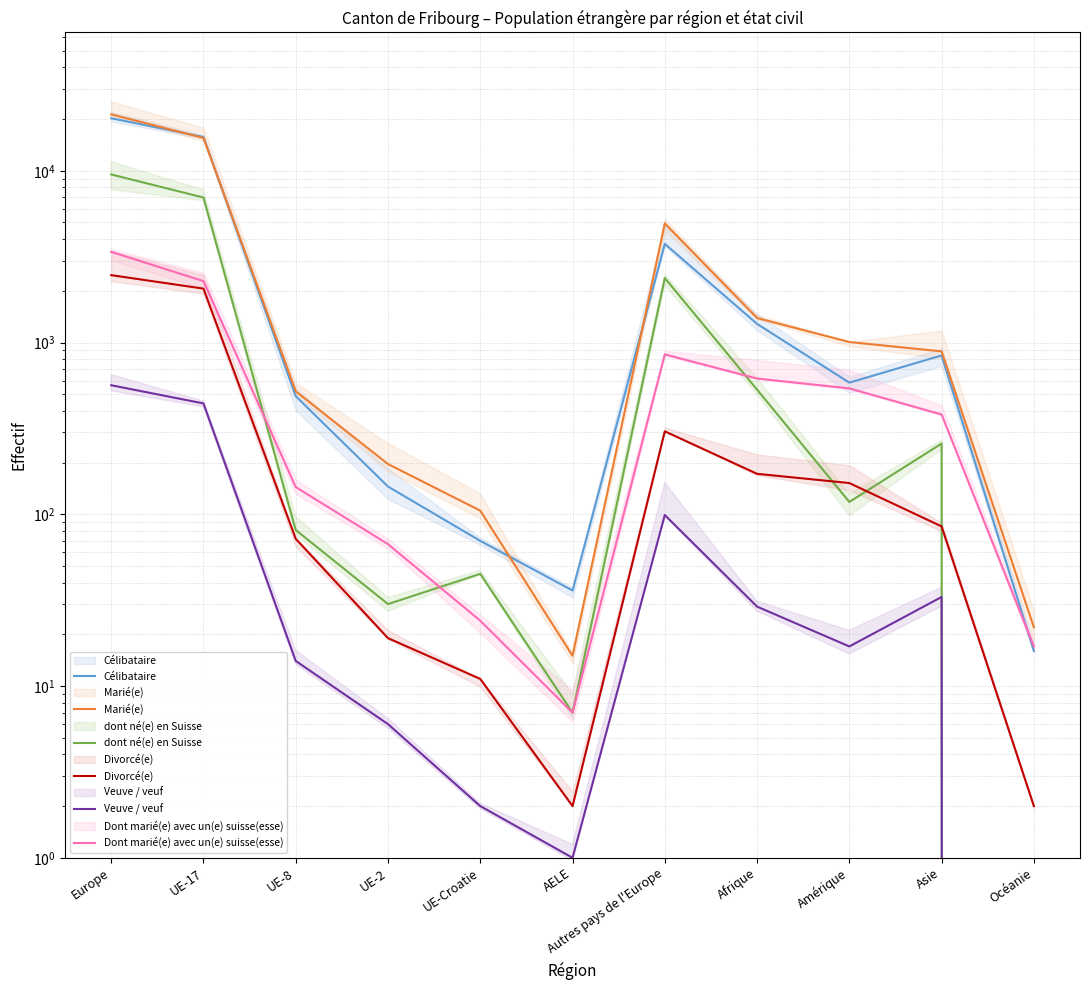

How many lines are shown in the chart?

6